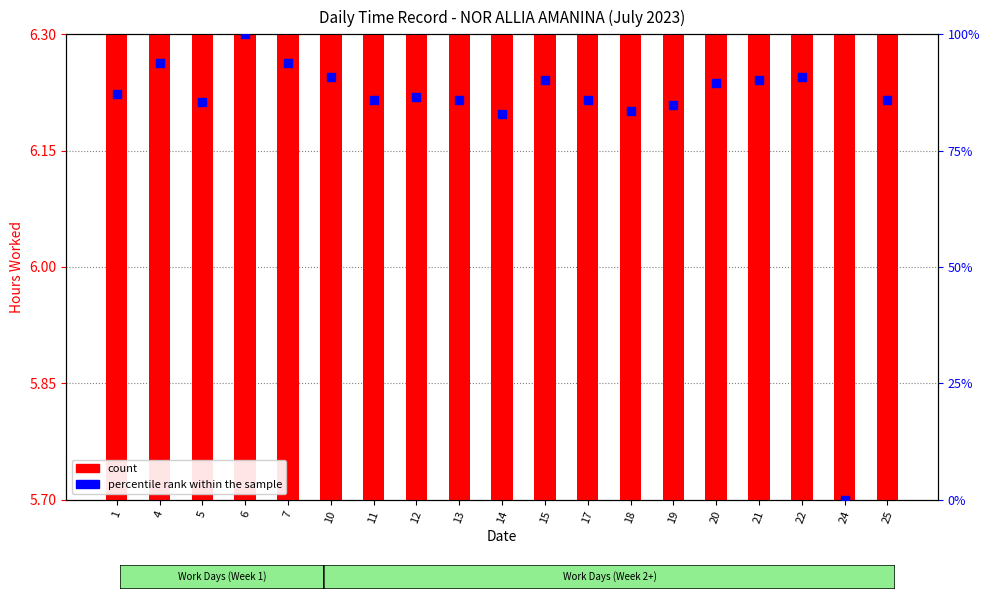

Is the value of count at 4 greater than the value of percentile rank within the sample at 1?

No